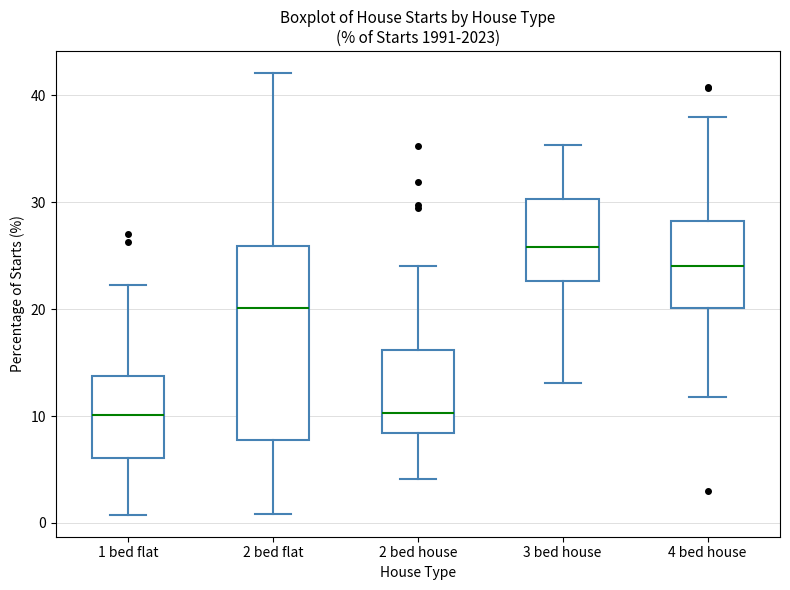

Comparing the boxes themselves (not the whiskers), which one is the tallest?

2 bed flat